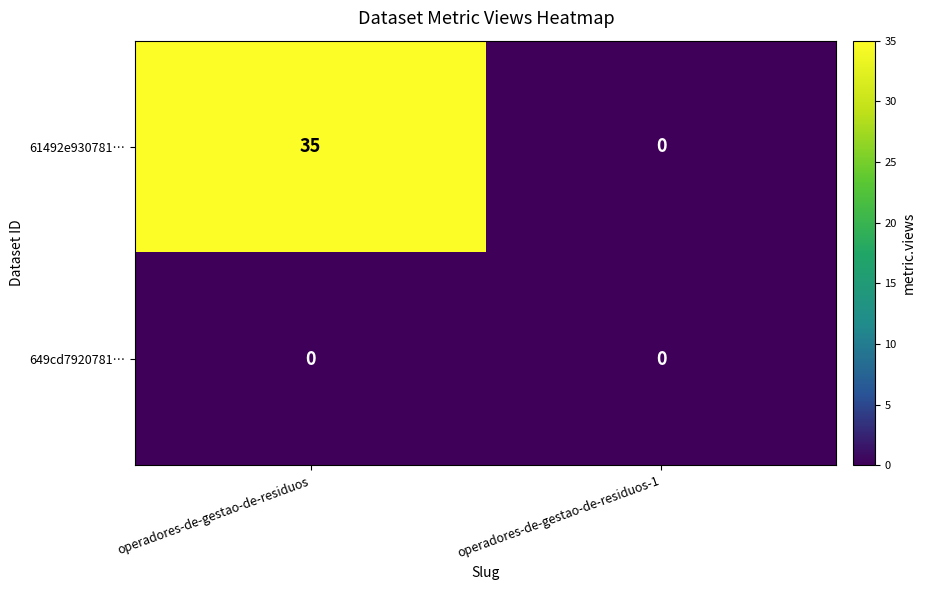

Reading right to left, extract all data points from this chart.

61492e930781…: operadores-de-gestao-de-residuos-1=0	operadores-de-gestao-de-residuos=35
649cd7920781…: operadores-de-gestao-de-residuos-1=0	operadores-de-gestao-de-residuos=0